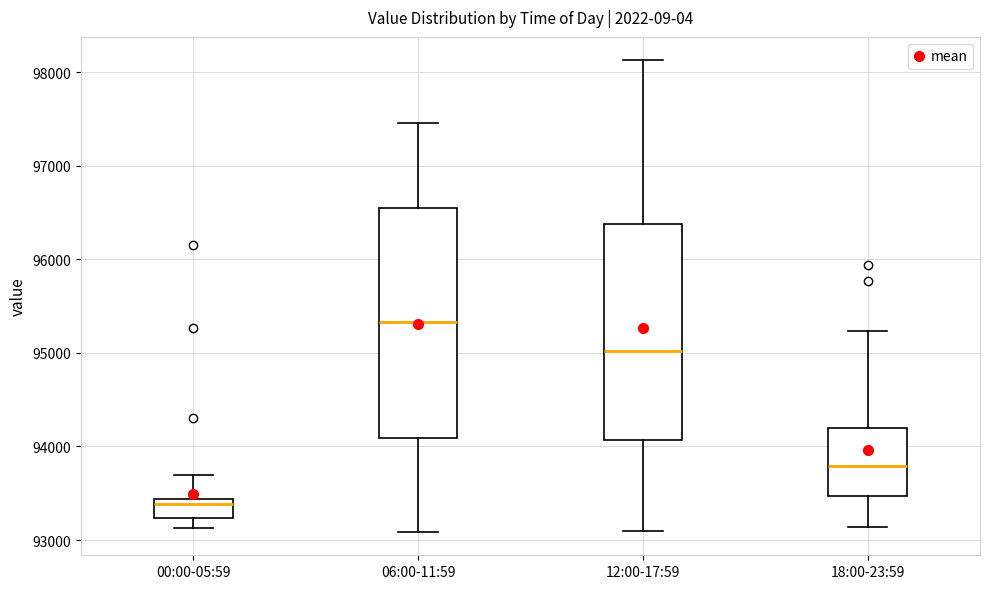

Which box's median line is the highest?

06:00-11:59